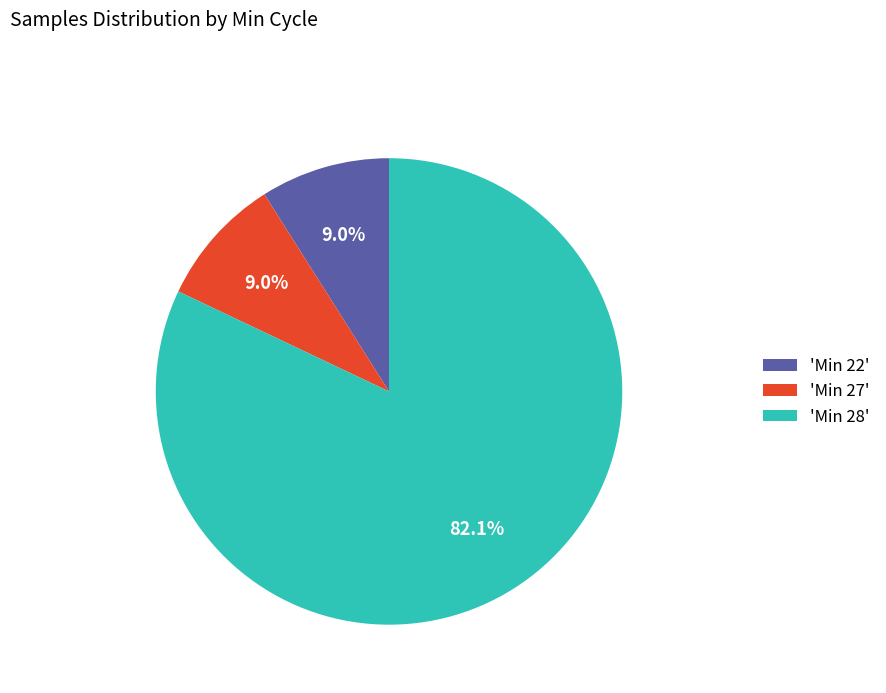

Which slice is the largest?

'Min 28'